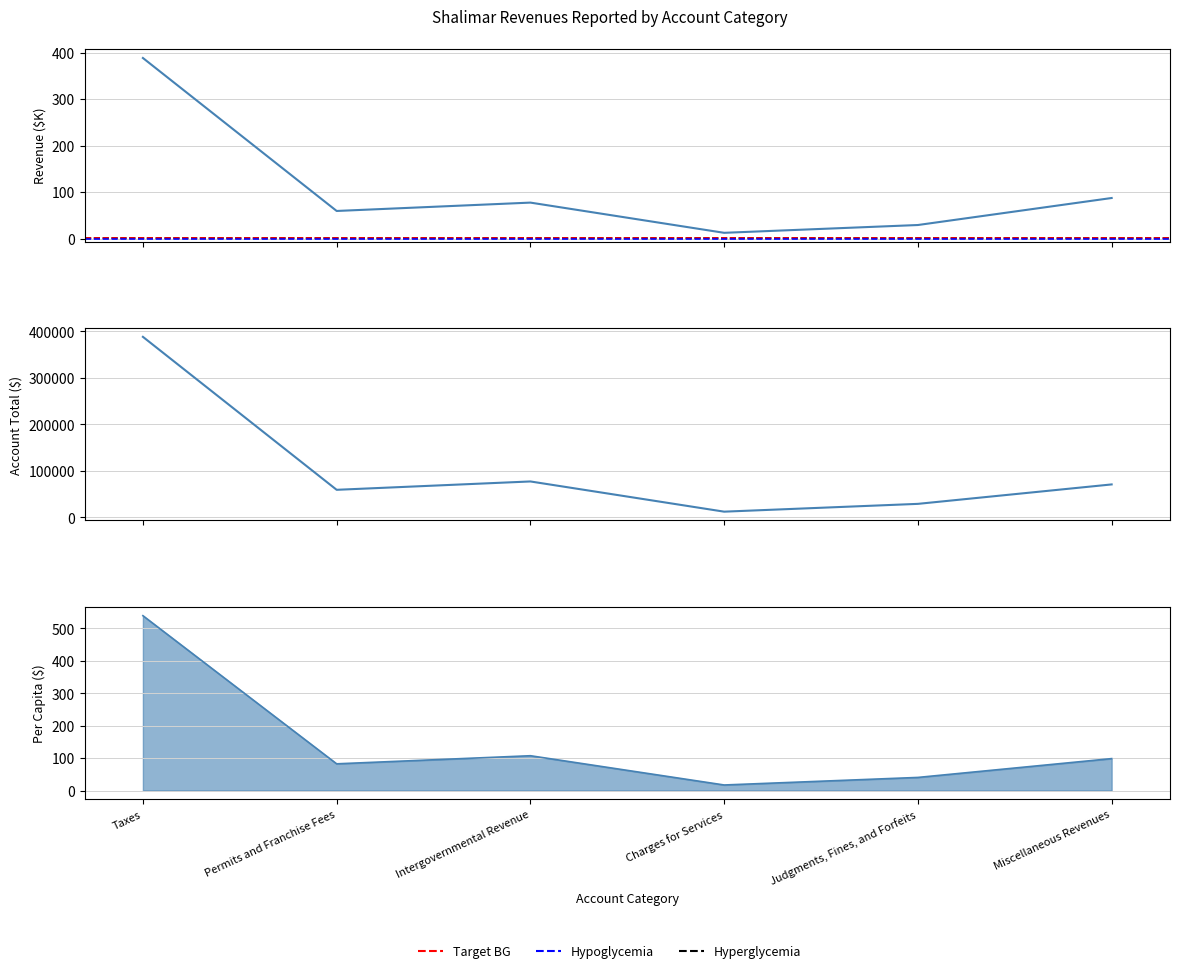

Count the number of data series in this chart.

3